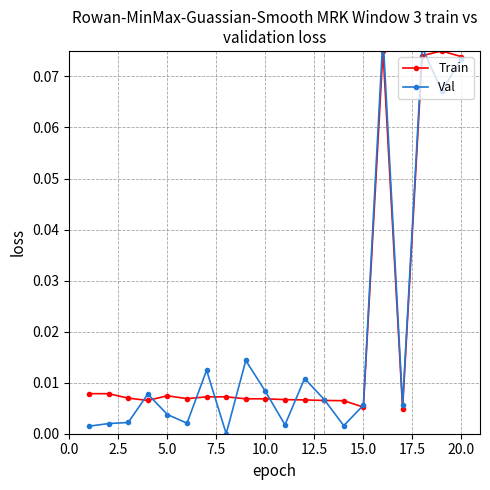

In Train, how many points are lower than both neighbors (excluding endpoints)?

4